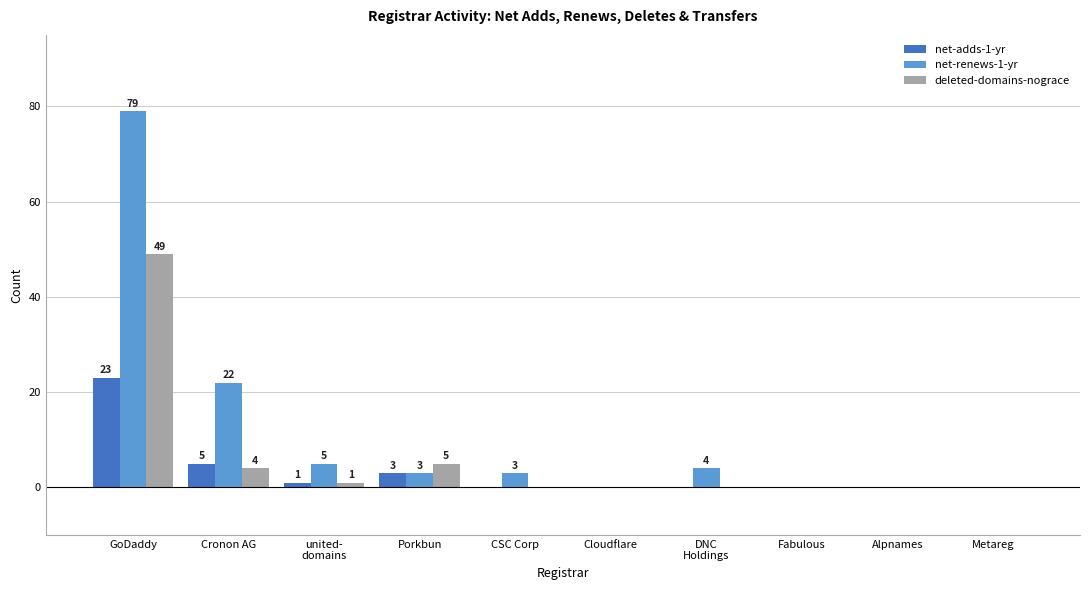

Between GoDaddy and Cronon AG, which series saw the biggest shift?

net-renews-1-yr